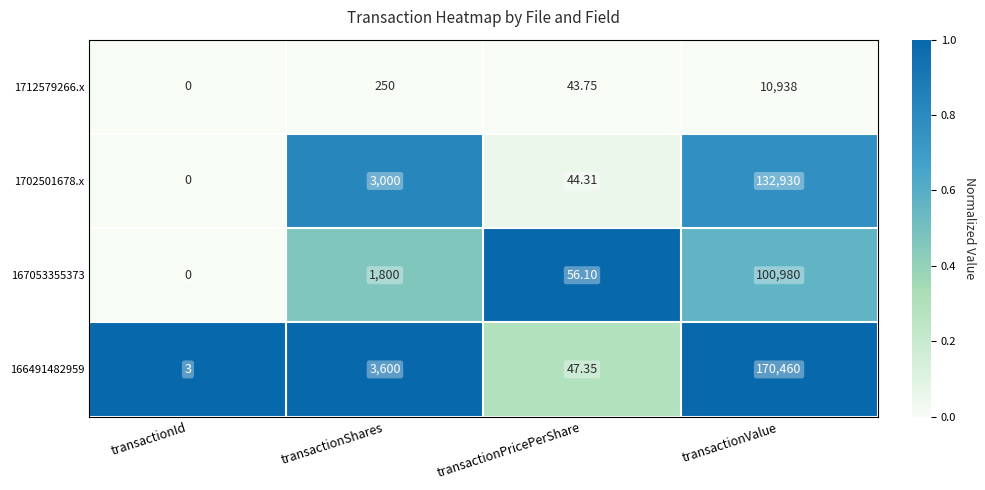

At which category is the sum across all series the highest?

transactionValue